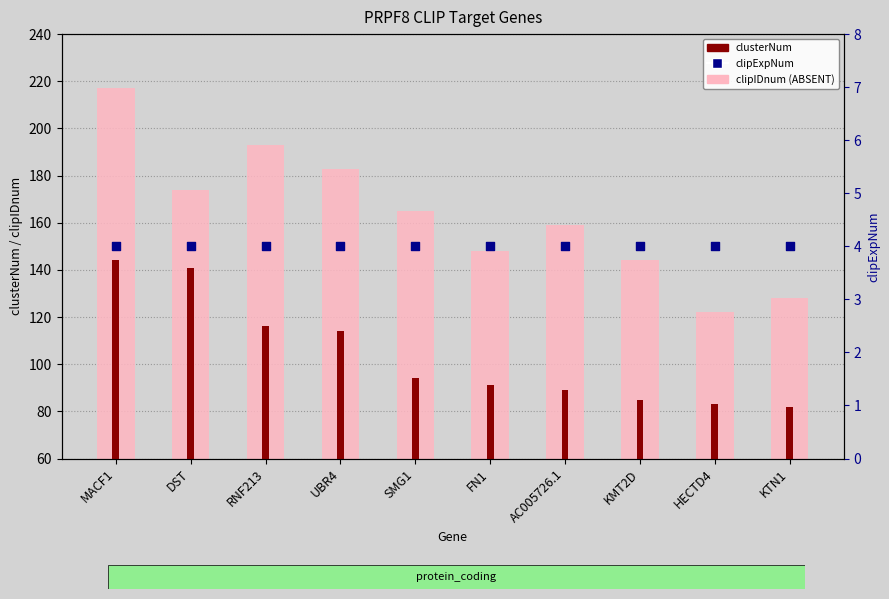

What is the total value across all series at KTN1?

214